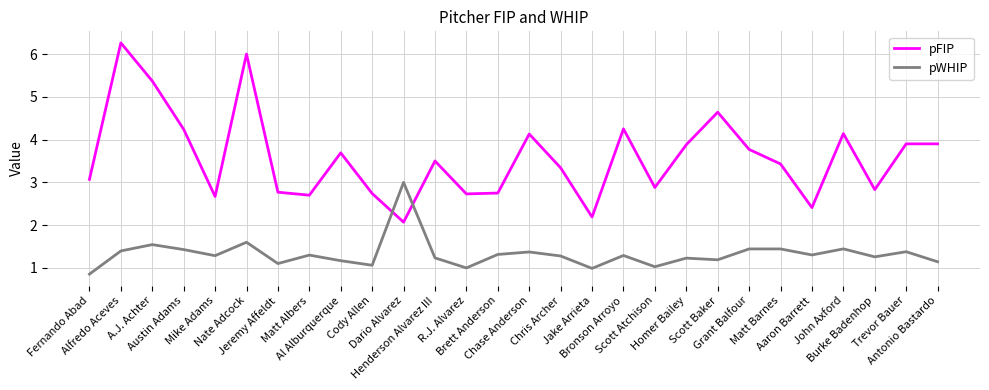

True or false: pFIP and pWHIP intersect in this chart.

True